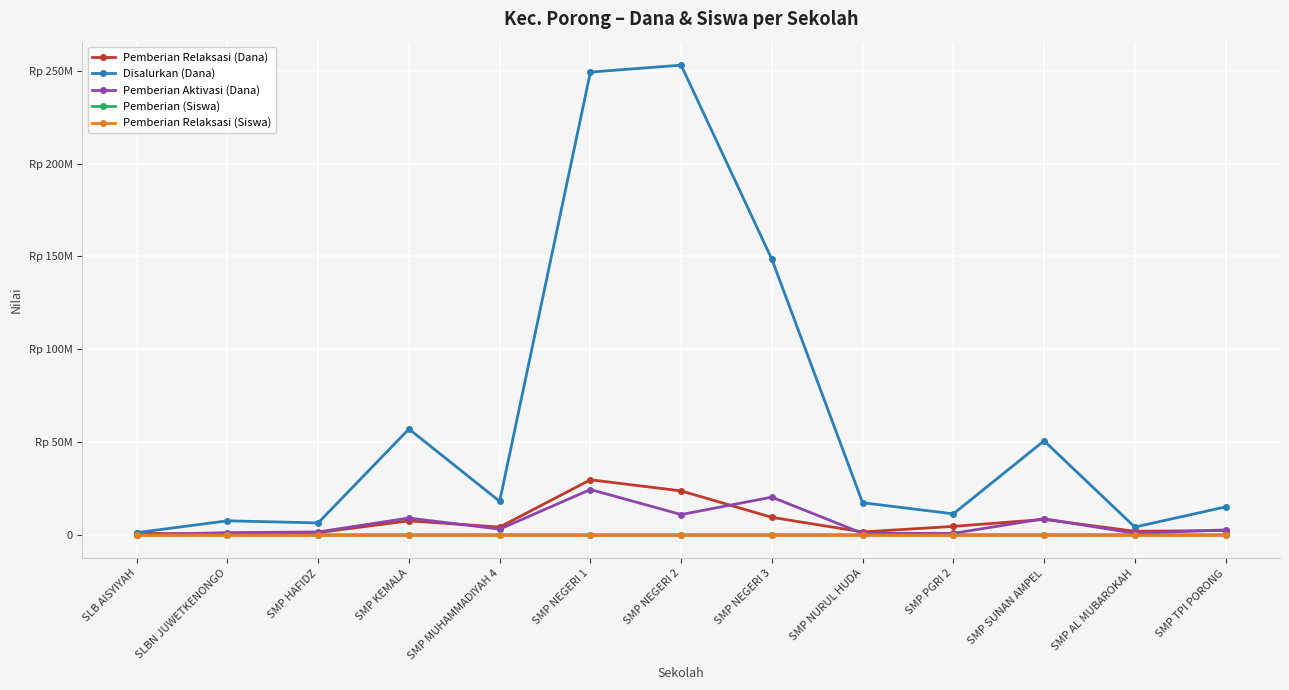

List the series in order of their peak value, highest first.

Disalurkan (Dana), Pemberian Relaksasi (Dana), Pemberian Aktivasi (Dana), Pemberian (Siswa), Pemberian Relaksasi (Siswa)